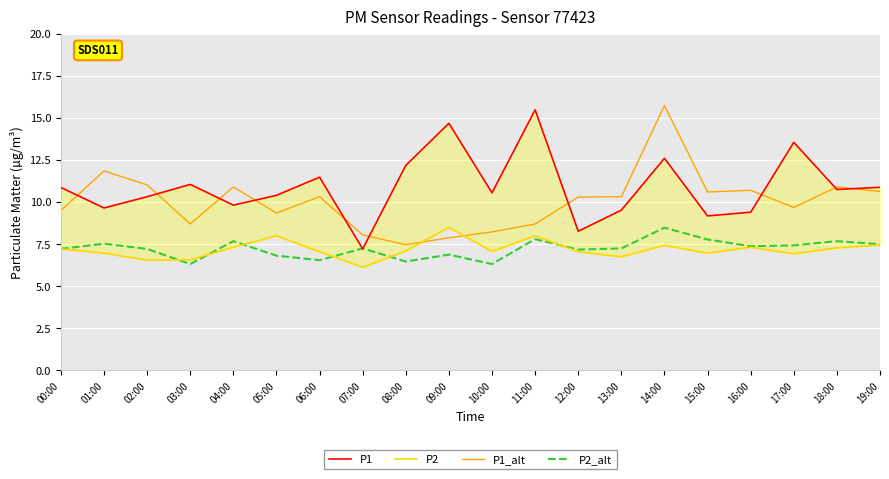

What is the total value across all series at 13:00?

33.8